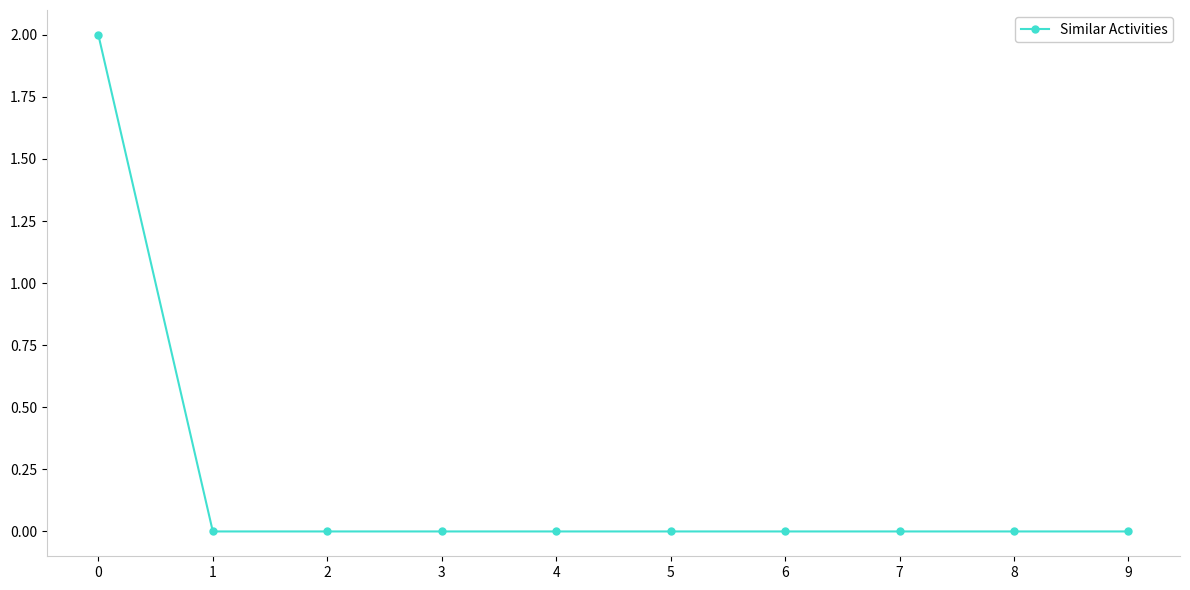

Count the number of categories in the chart.

10